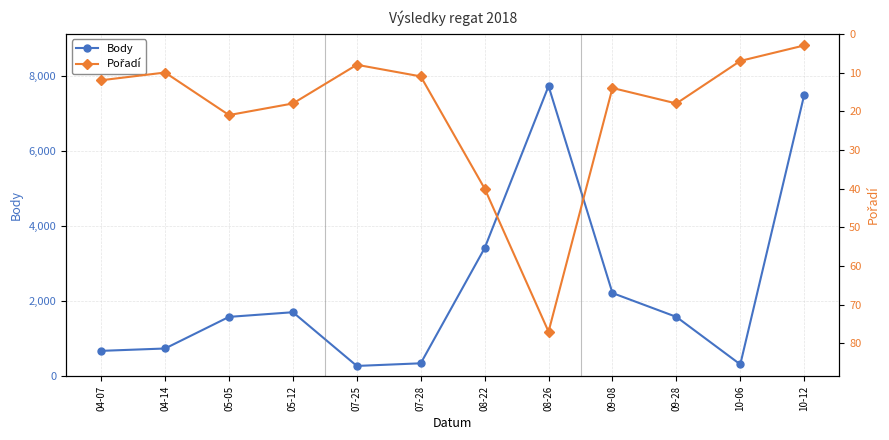

True or false: Body and Pořadí intersect in this chart.

False